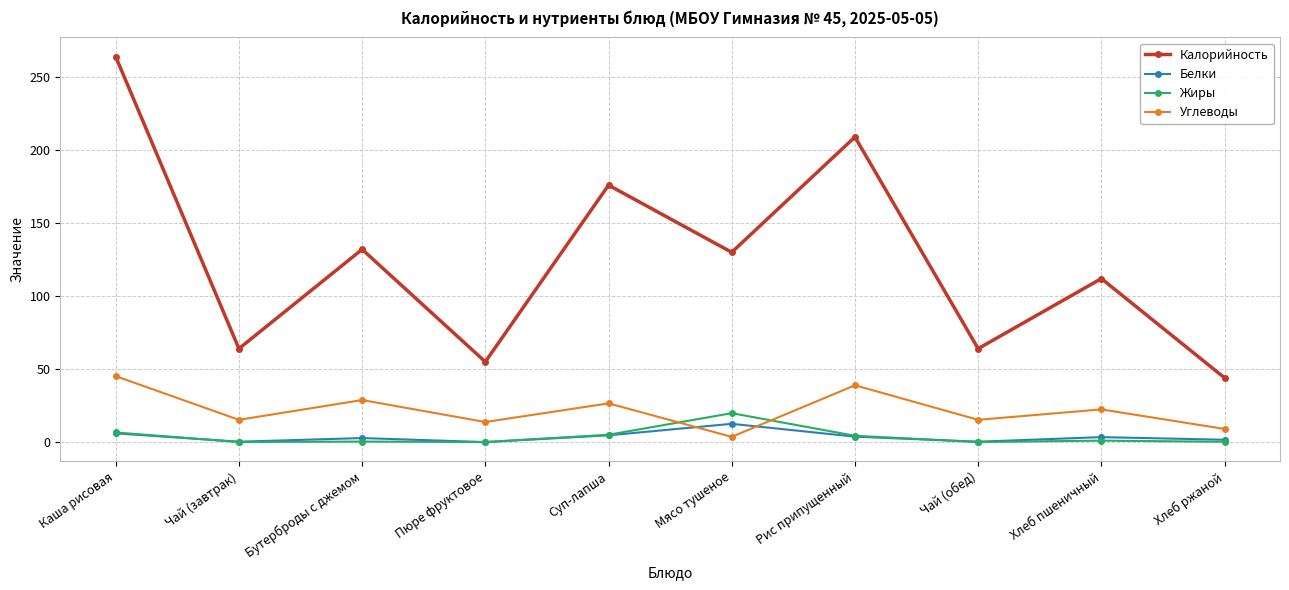

What is the difference between the second highest and minimum values in the Жиры series?

6.6